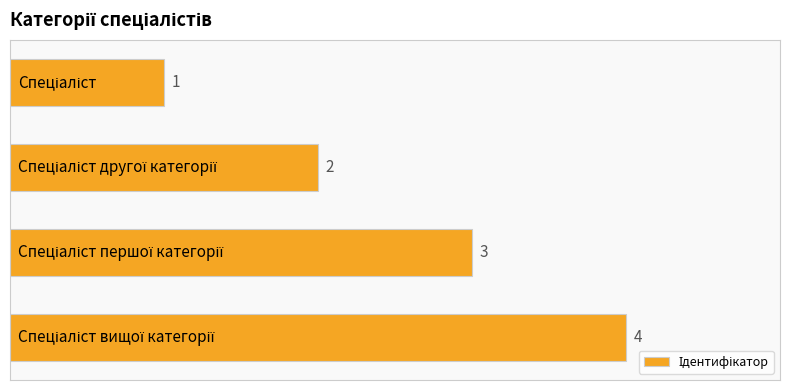

How many values are between 2 and 4?

3